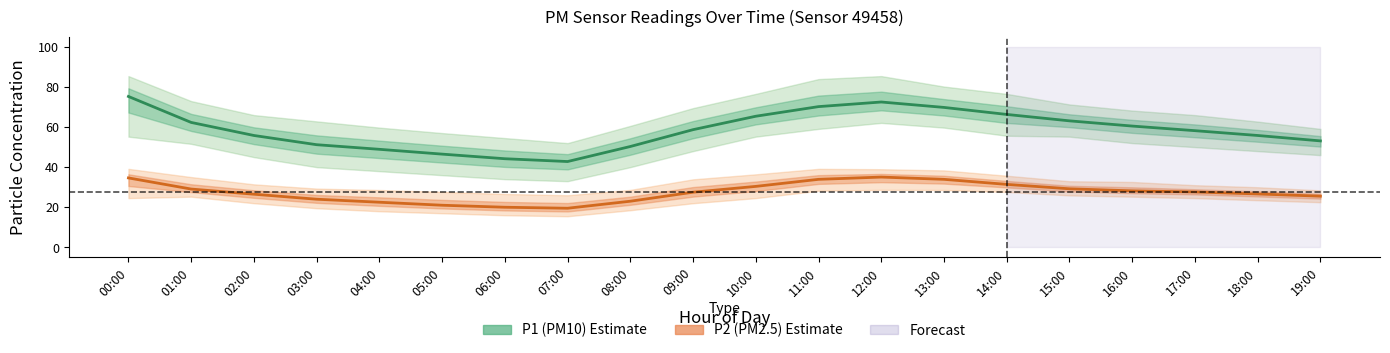

Which has a higher value, 05:00 or 06:00?

05:00